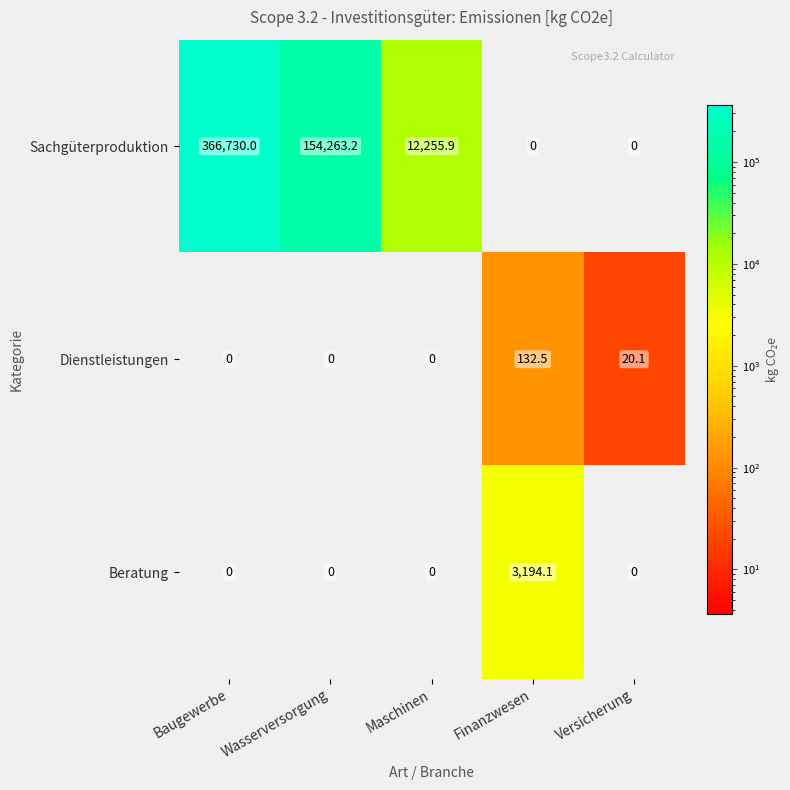

Reading left to right, what are all the values shown in this chart?

Sachgüterproduktion: 366730.0	154263.2	12255.9	0.0	0.0
Dienstleistungen: 0.0	0.0	0.0	132.5	20.1
Beratung: 0.0	0.0	0.0	3194.1	0.0